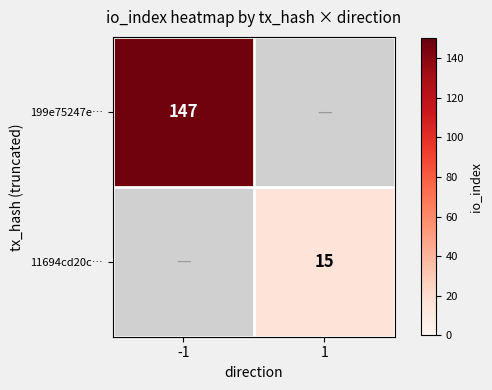

True or false: 11694cd20c… has a value of 15 at 1.

True